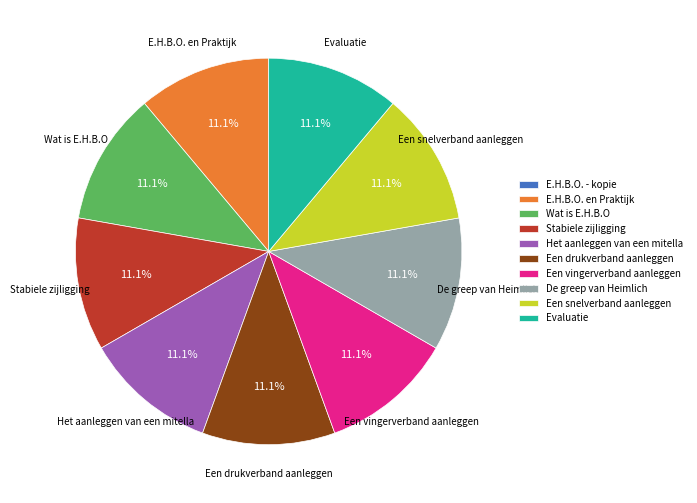

Does Wat is E.H.B.O represent more than half of the total?

No